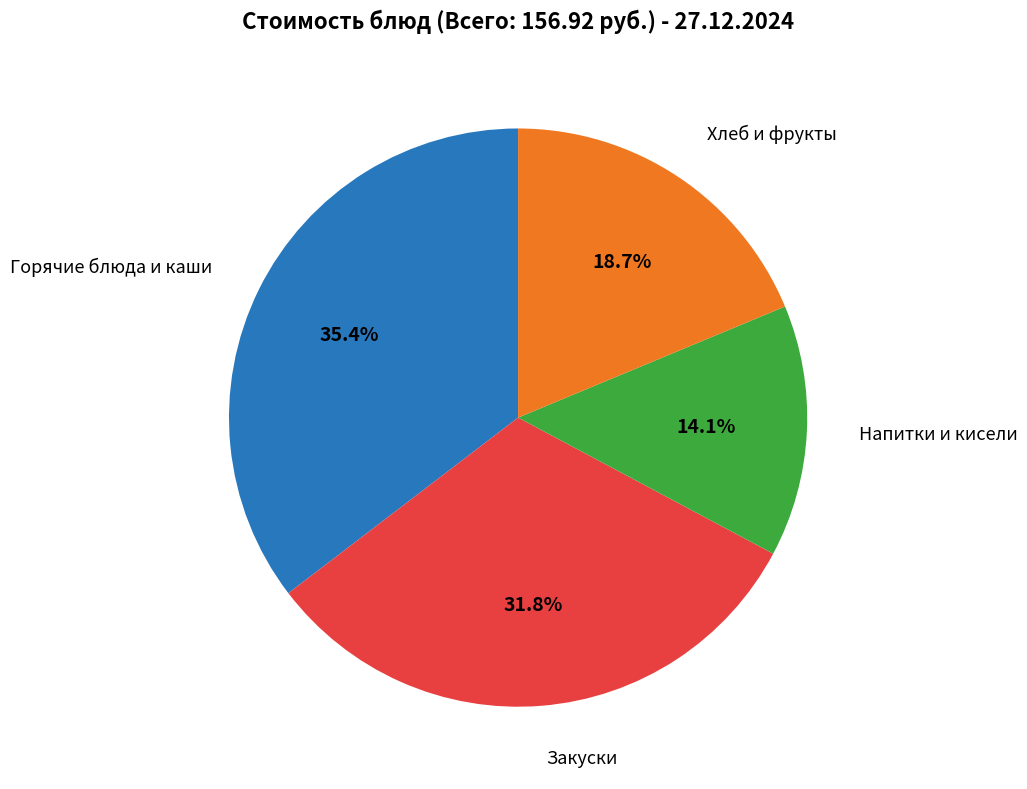

Does any single category account for the majority?

No